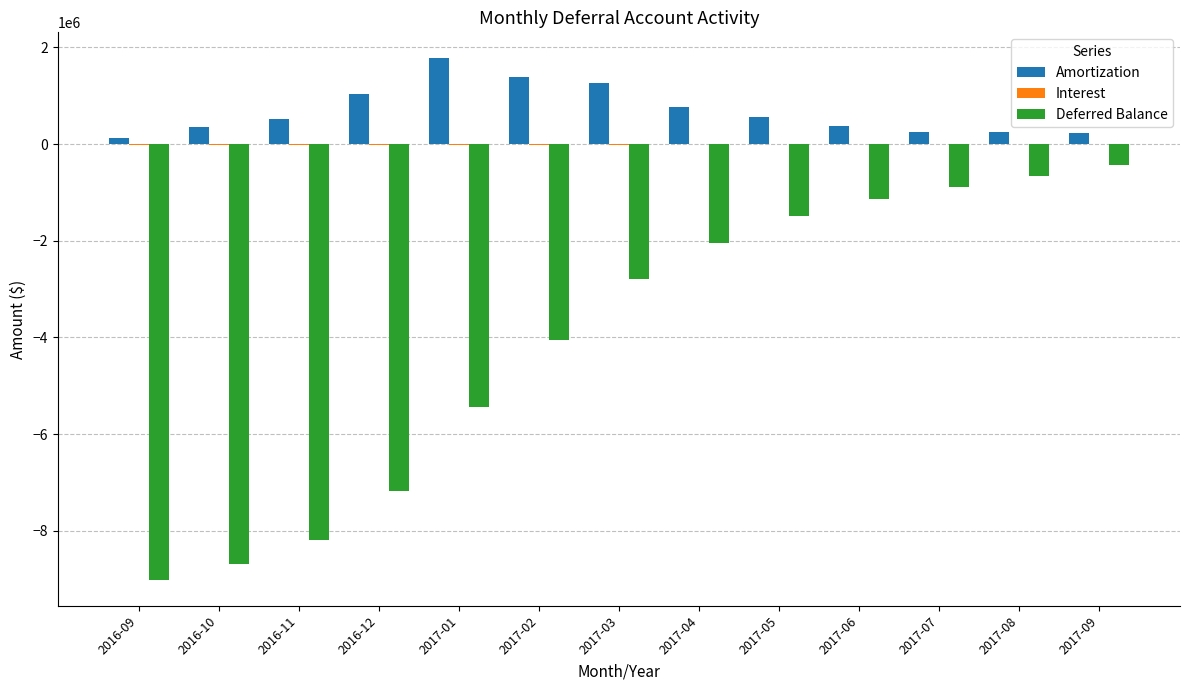

The value of Amortization at 2017-07 is 240882.0. True or false?

True